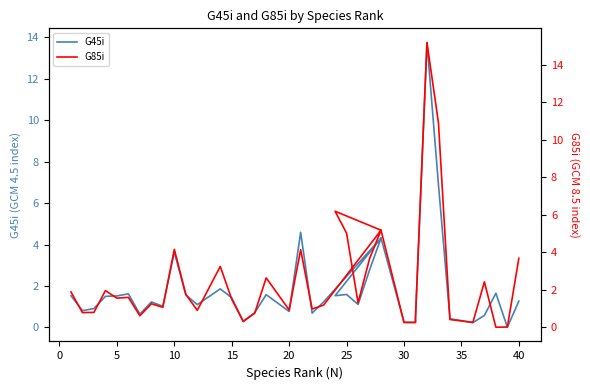

What is the average value of the G45i series?

1.9